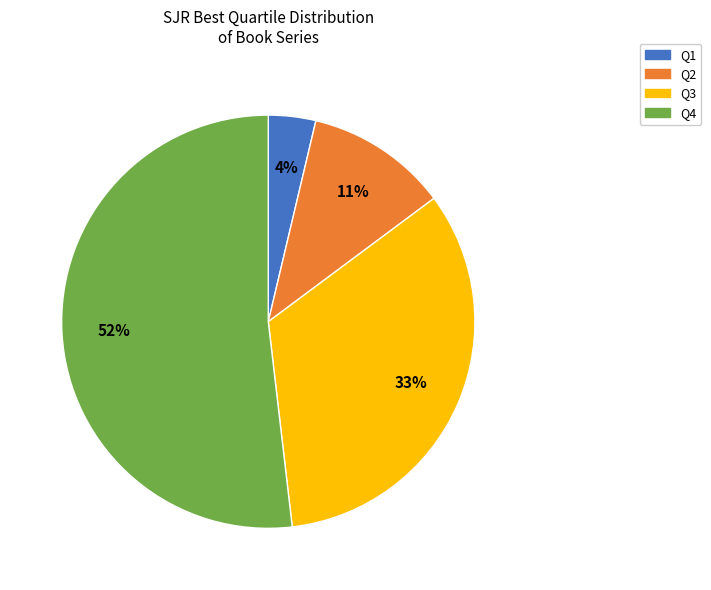

Between Q4 and Q2, which is larger?

Q4